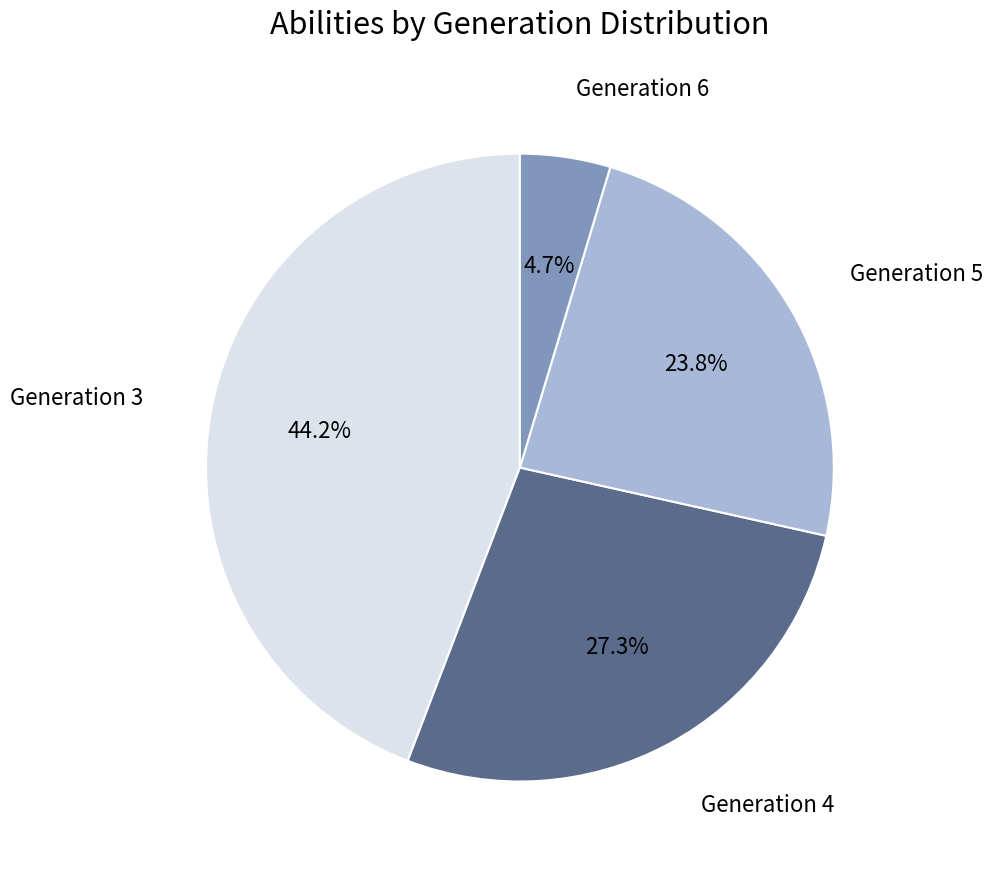

How many slices are in this pie chart?

4